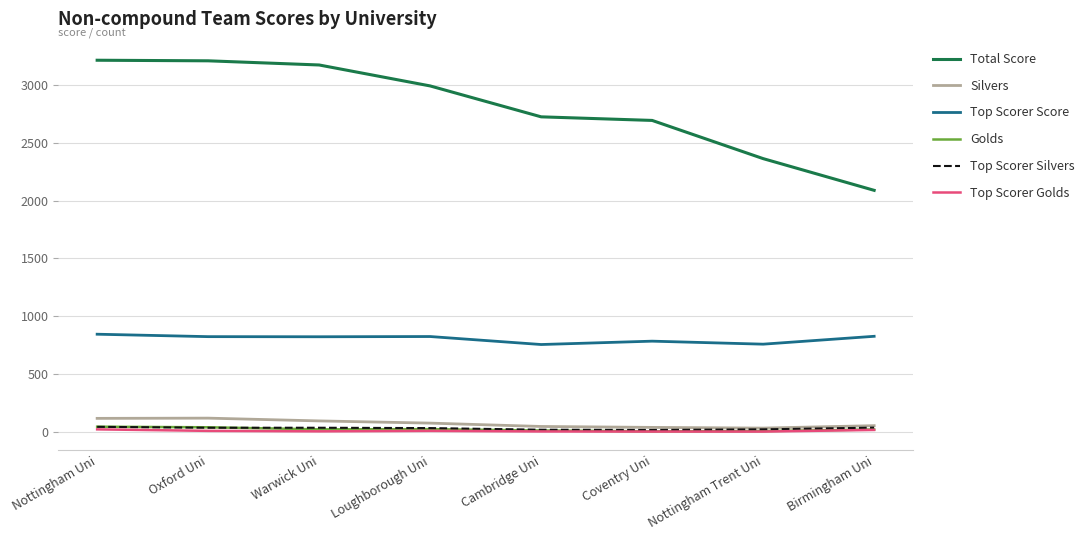

How many lines are shown in the chart?

6